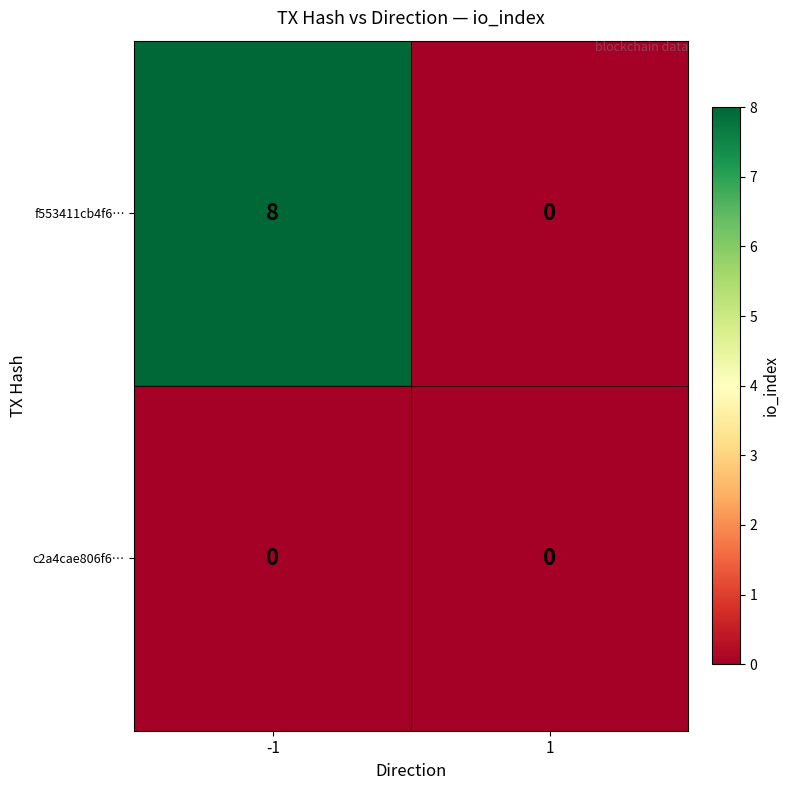

Rank the series at -1 from lowest to highest value.

c2a4cae806f6…, f553411cb4f6…